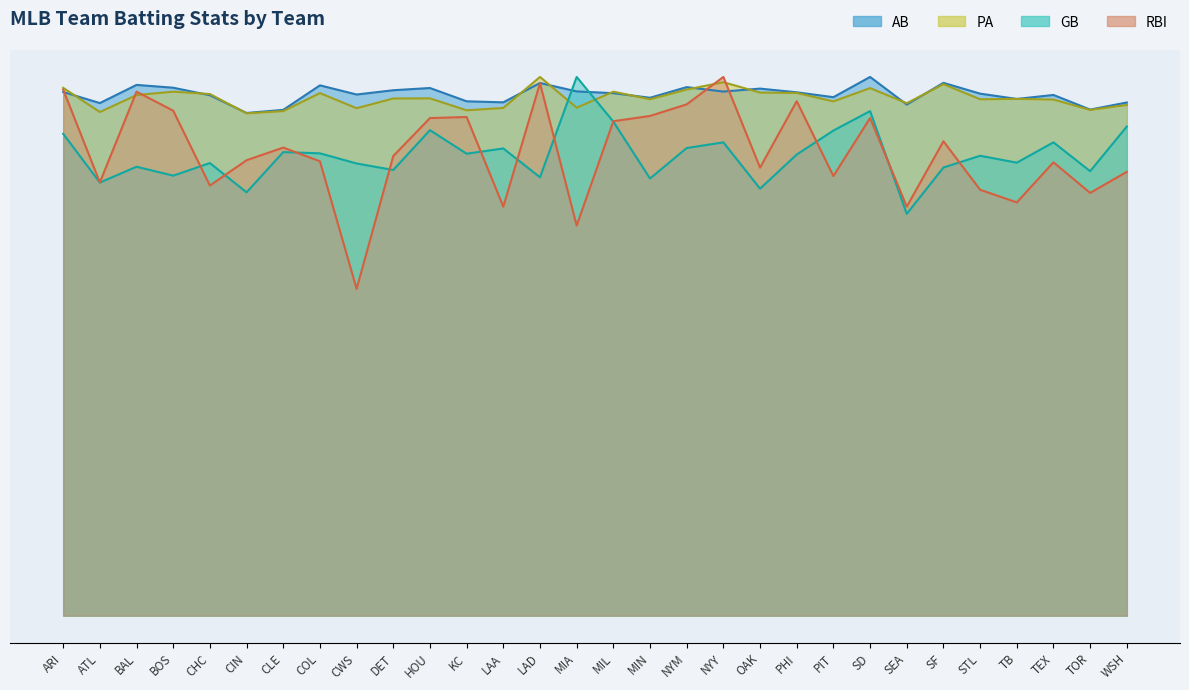

At which label does R reach its peak?

NYY